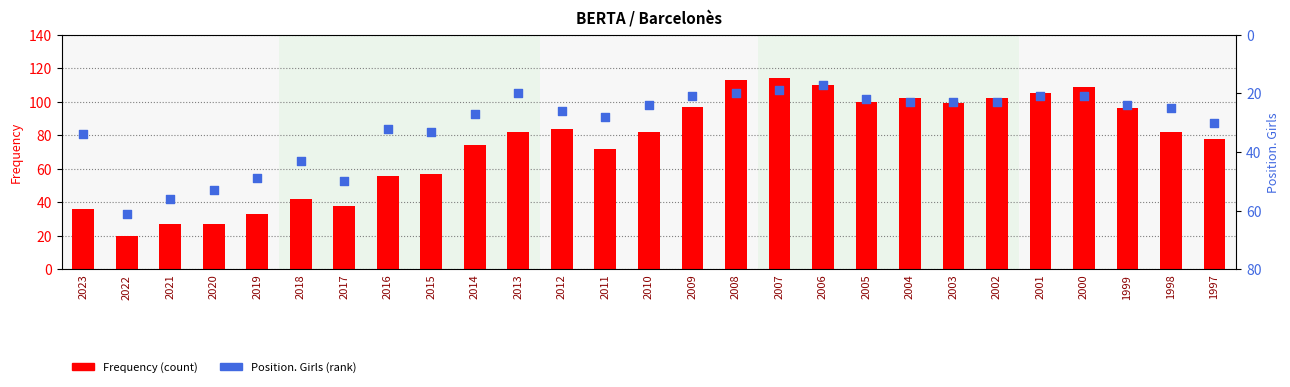

What are all the series names shown in the legend?

Frequency, Position. Girls